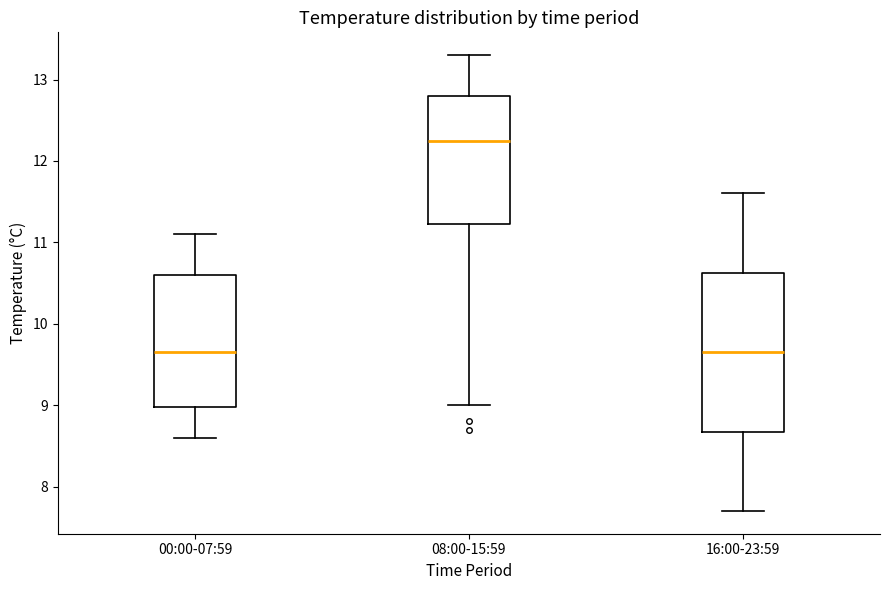

Which box is the tallest, from its lower edge to its upper edge?

16:00-23:59